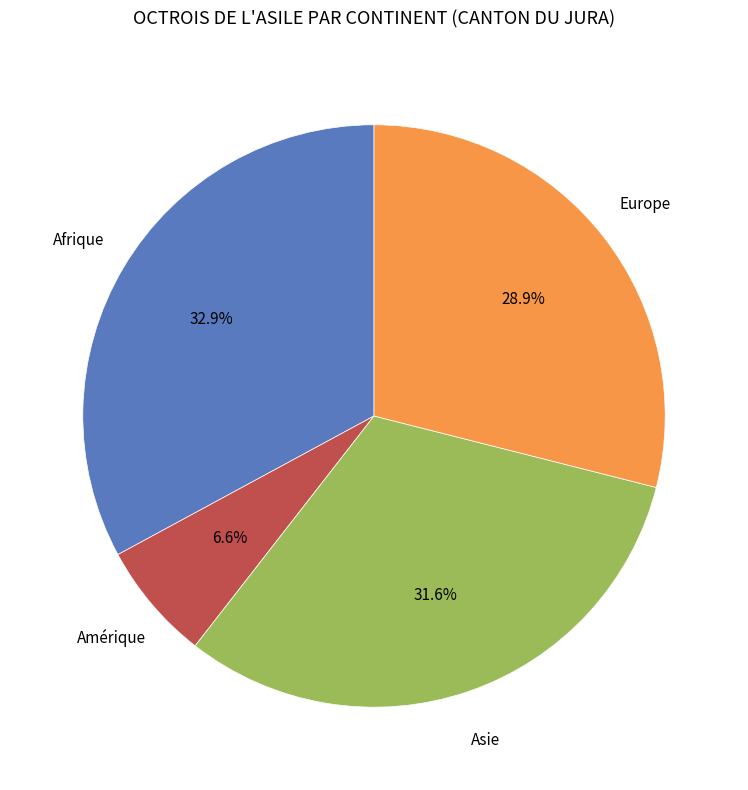

How many segments does this pie chart have?

4